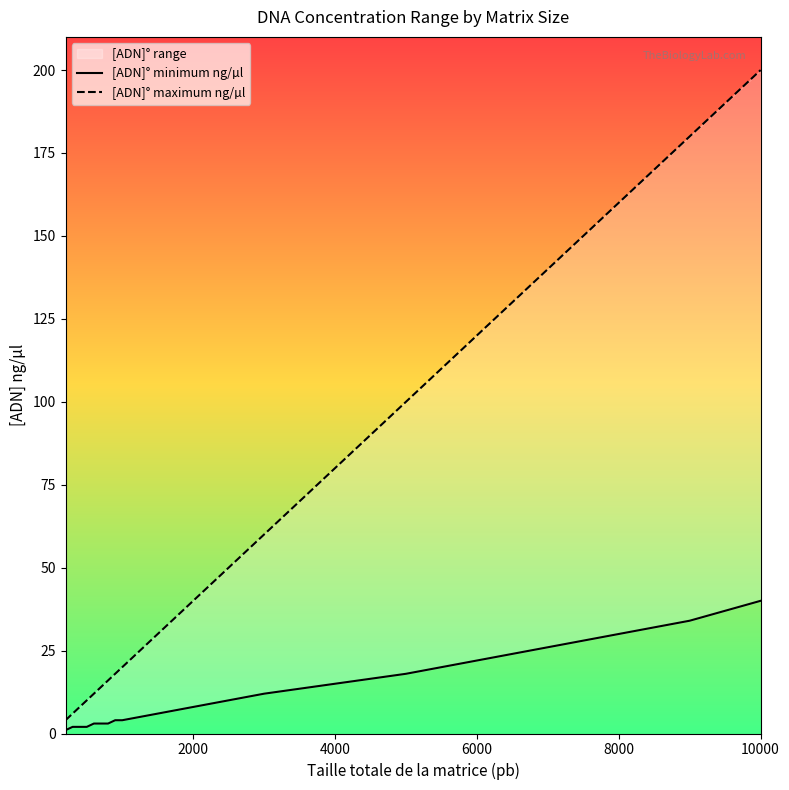

True or false: [ADN]° maximum ng/µl and [ADN]° minimum ng/µl cross at least once.

False